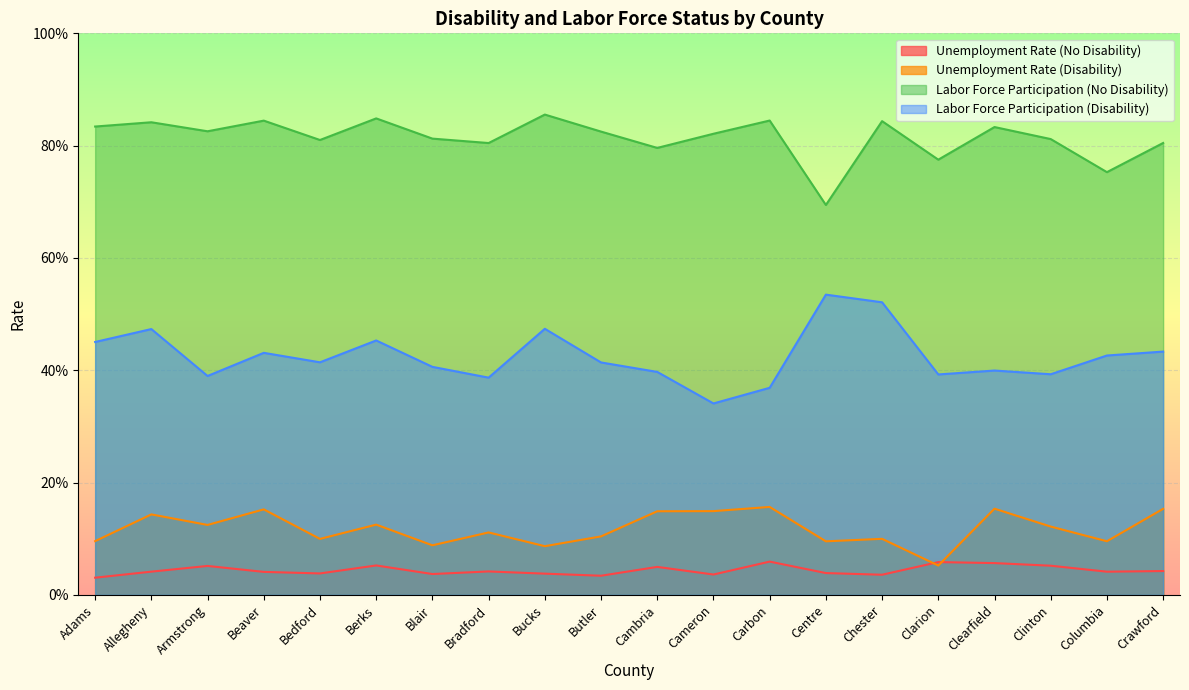

Reading left to right, transcribe all the data shown in this chart.

Unemployment Rate (No Disability): Adams=0.0	Allegheny=0.0	Armstrong=0.1	Beaver=0.0	Bedford=0.0	Berks=0.1	Blair=0.0	Bradford=0.0	Bucks=0.0	Butler=0.0	Cambria=0.0	Cameron=0.0	Carbon=0.1	Centre=0.0	Chester=0.0	Clarion=0.1	Clearfield=0.1	Clinton=0.1	Columbia=0.0	Crawford=0.0
Unemployment Rate (Disability): Adams=0.1	Allegheny=0.1	Armstrong=0.1	Beaver=0.2	Bedford=0.1	Berks=0.1	Blair=0.1	Bradford=0.1	Bucks=0.1	Butler=0.1	Cambria=0.1	Cameron=0.1	Carbon=0.2	Centre=0.1	Chester=0.1	Clarion=0.1	Clearfield=0.2	Clinton=0.1	Columbia=0.1	Crawford=0.2
Labor Force Participation (No Disability): Adams=0.8	Allegheny=0.8	Armstrong=0.8	Beaver=0.8	Bedford=0.8	Berks=0.8	Blair=0.8	Bradford=0.8	Bucks=0.9	Butler=0.8	Cambria=0.8	Cameron=0.8	Carbon=0.8	Centre=0.7	Chester=0.8	Clarion=0.8	Clearfield=0.8	Clinton=0.8	Columbia=0.8	Crawford=0.8
Labor Force Participation (Disability): Adams=0.5	Allegheny=0.5	Armstrong=0.4	Beaver=0.4	Bedford=0.4	Berks=0.5	Blair=0.4	Bradford=0.4	Bucks=0.5	Butler=0.4	Cambria=0.4	Cameron=0.3	Carbon=0.4	Centre=0.5	Chester=0.5	Clarion=0.4	Clearfield=0.4	Clinton=0.4	Columbia=0.4	Crawford=0.4